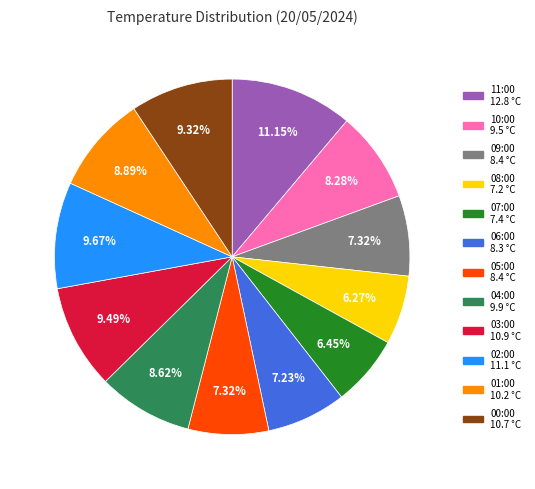

How many segments does this pie chart have?

12